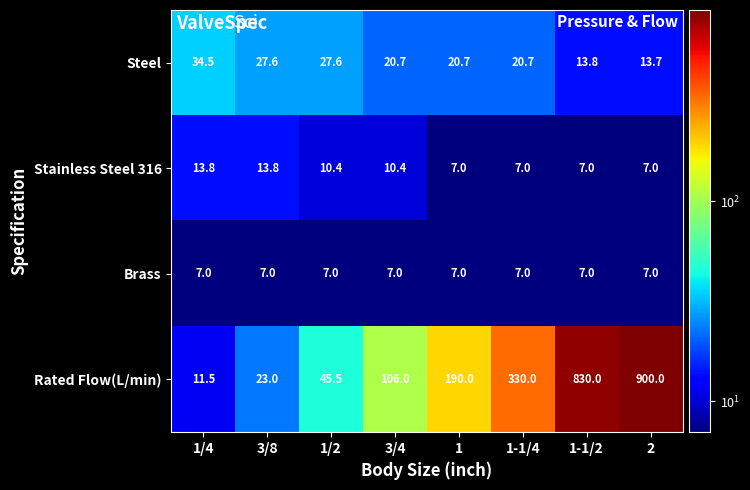

What is the maximum value shown in the chart?

900.0